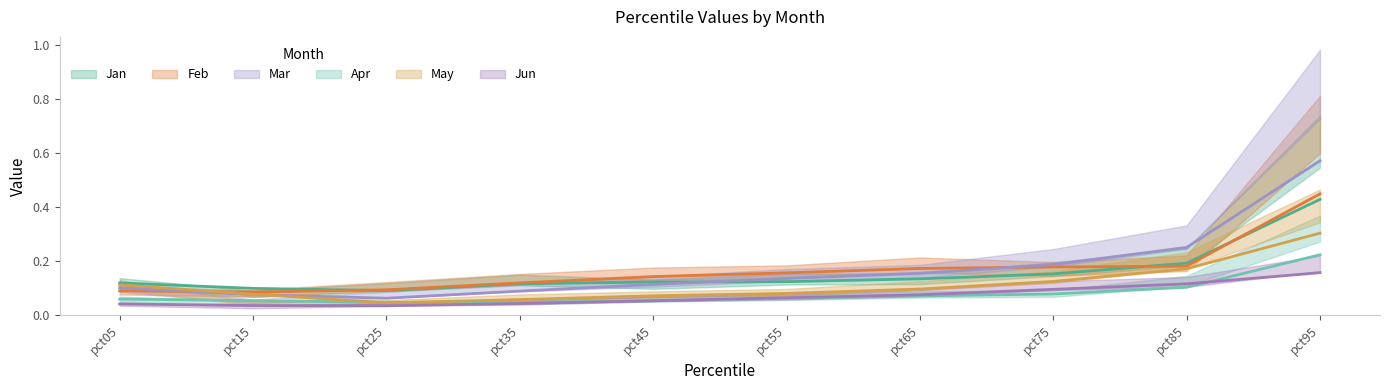

At which label is Jan closest to 0?

pct25